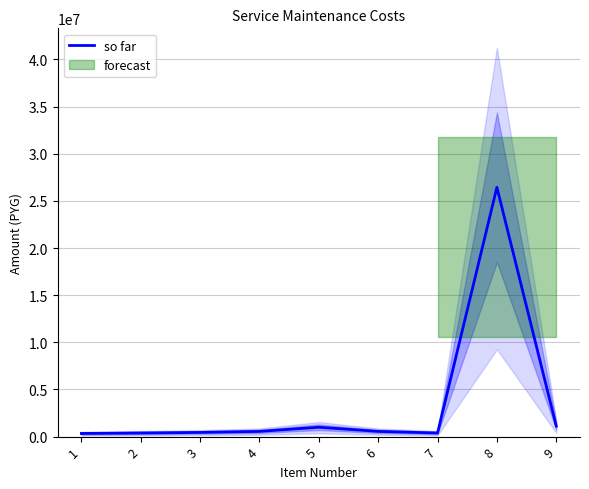

Reading left to right, extract all data points from this chart.

330000	380000	440000	550000	990000	550000	380000	26440000	1110000